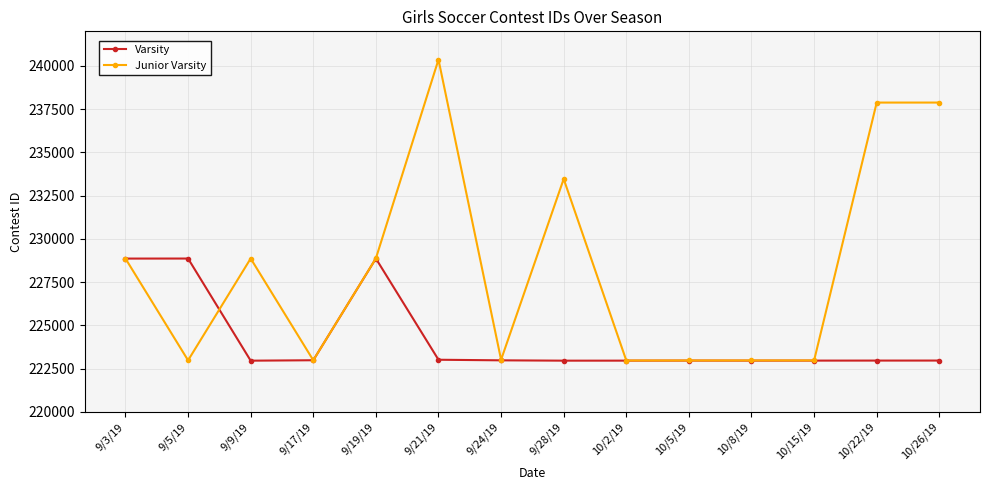

Between 9/5/19 and 9/24/19, which series saw the biggest shift?

Varsity